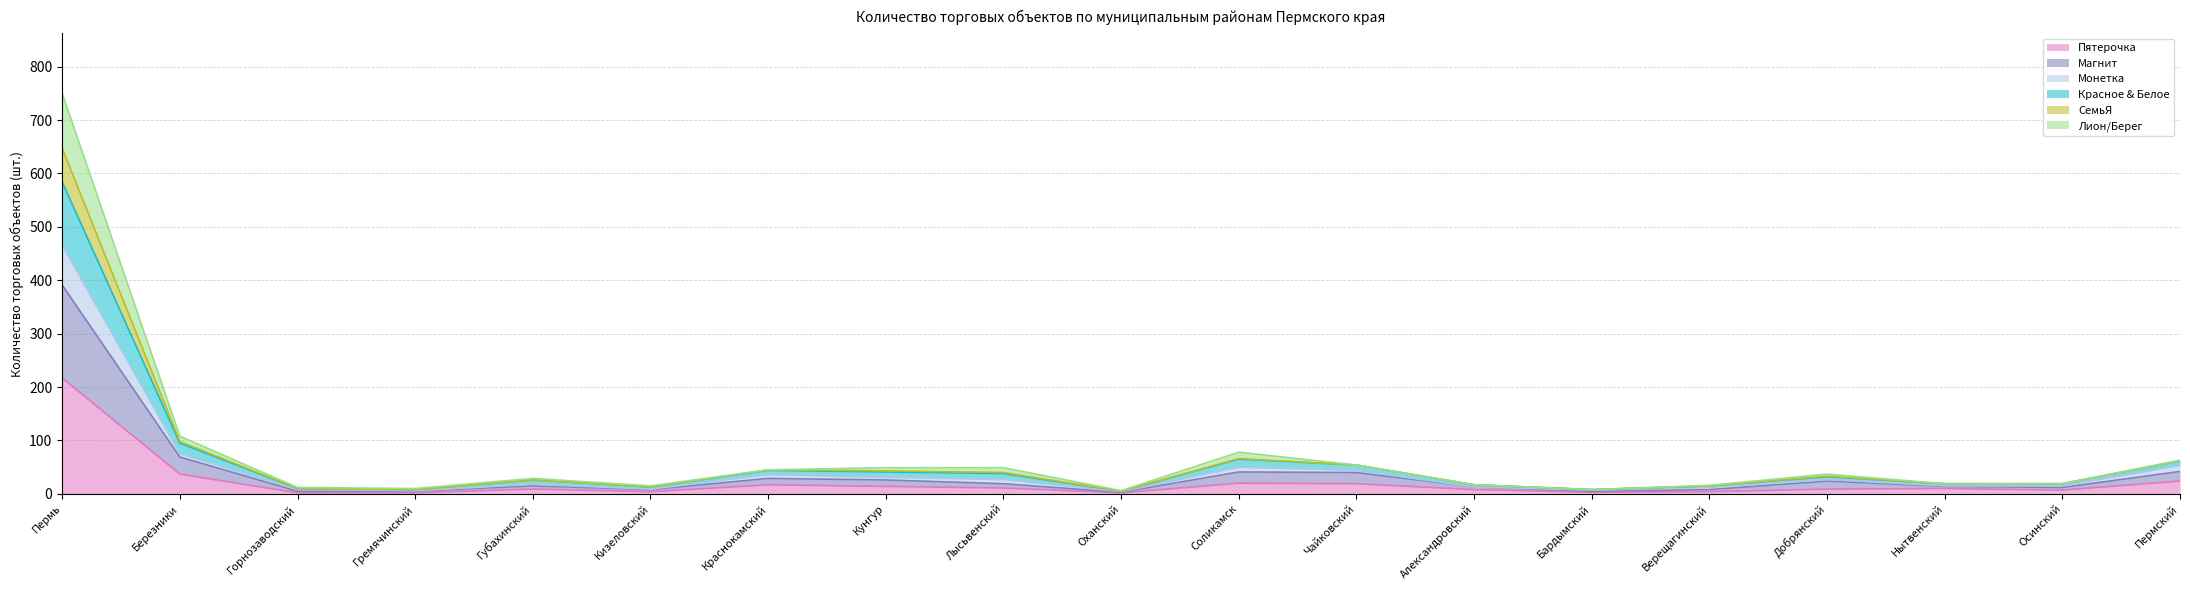

Which category has the highest value in the Пятерочка series?

Пермь